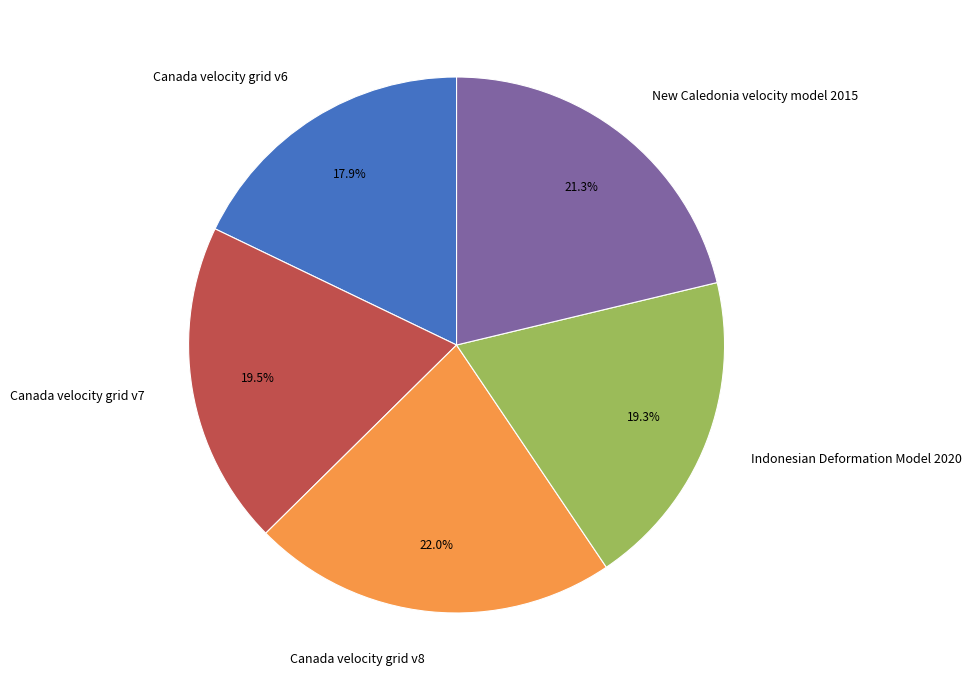

To the nearest percent, what percentage of the pie is Canada velocity grid v6?

18%